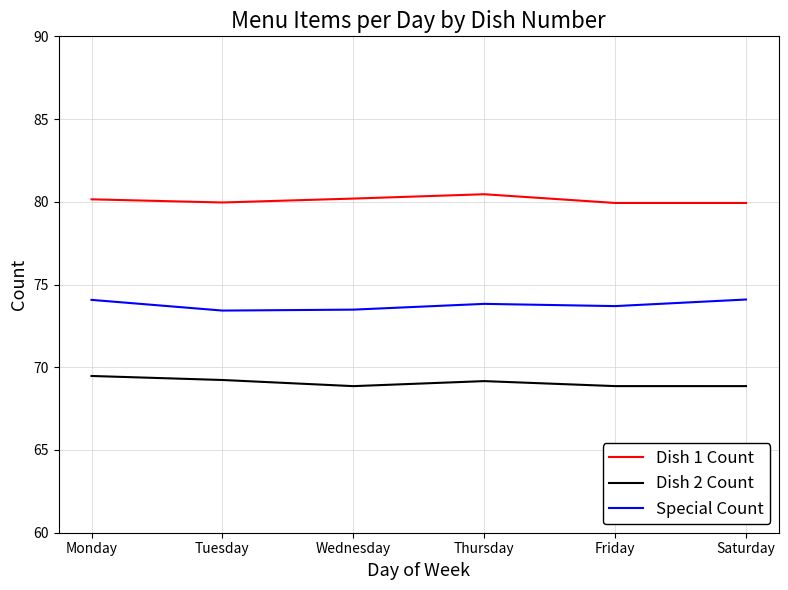

What is the difference between the highest and lowest values at Friday?

11.1